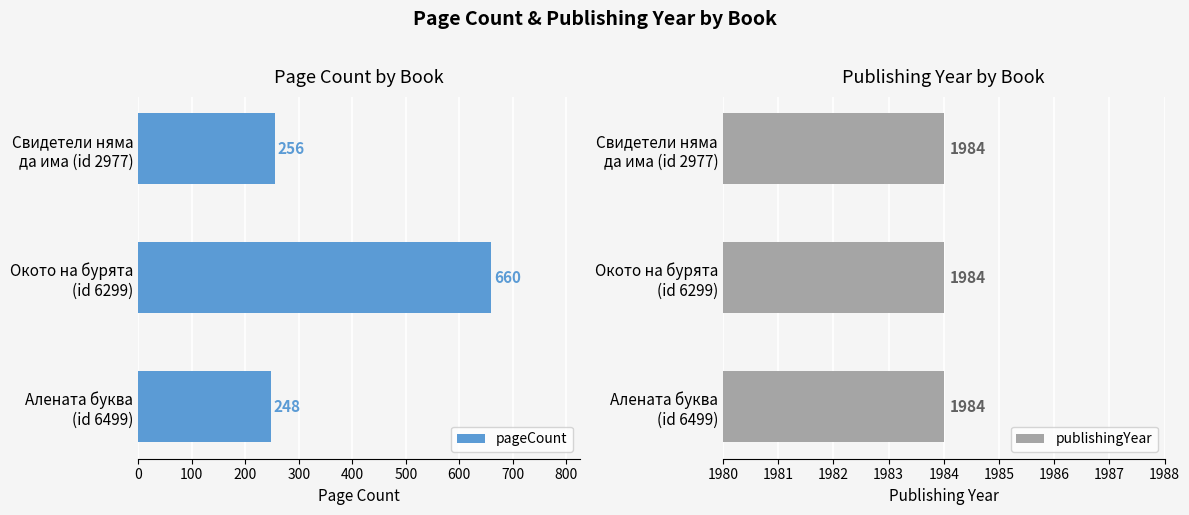

What is the average value of the pageCount series?

388